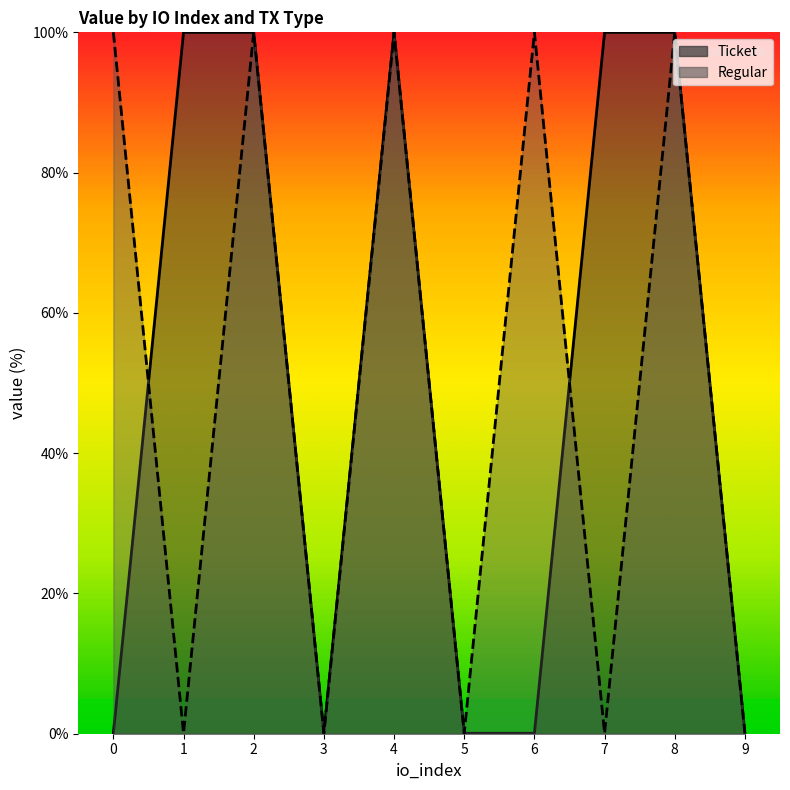

The Regular series shows 23.9 at 2. True or false?

False